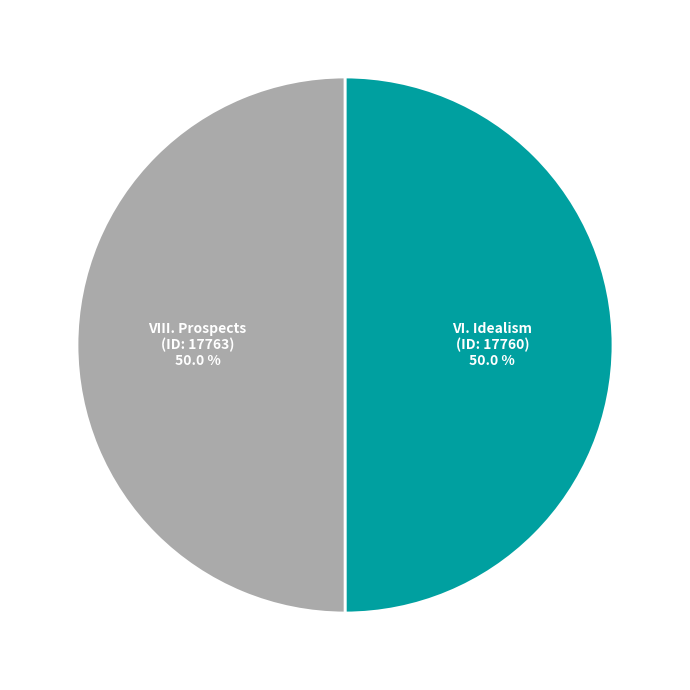

To the nearest percent, what portion does VIII. Prospects represent?

50%